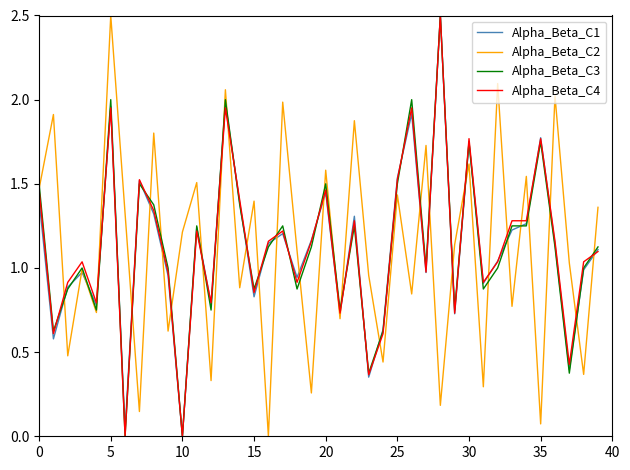

What is the maximum value for Alpha_Beta_C4?

2.5